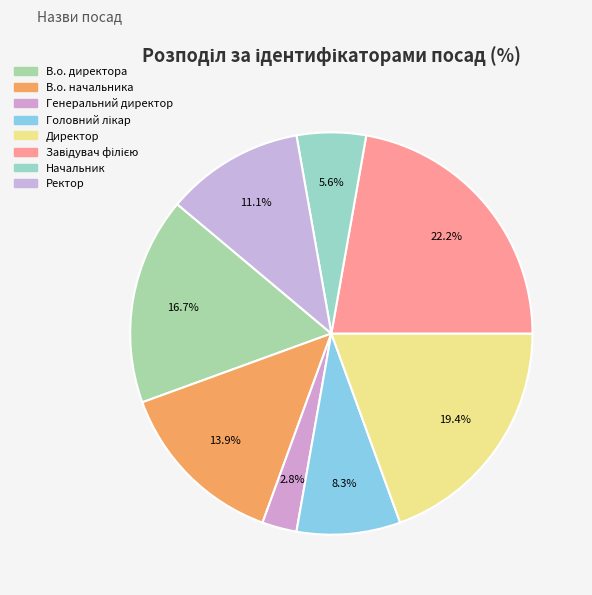

The В.о. начальника slice represents 3% of the pie. True or false?

False